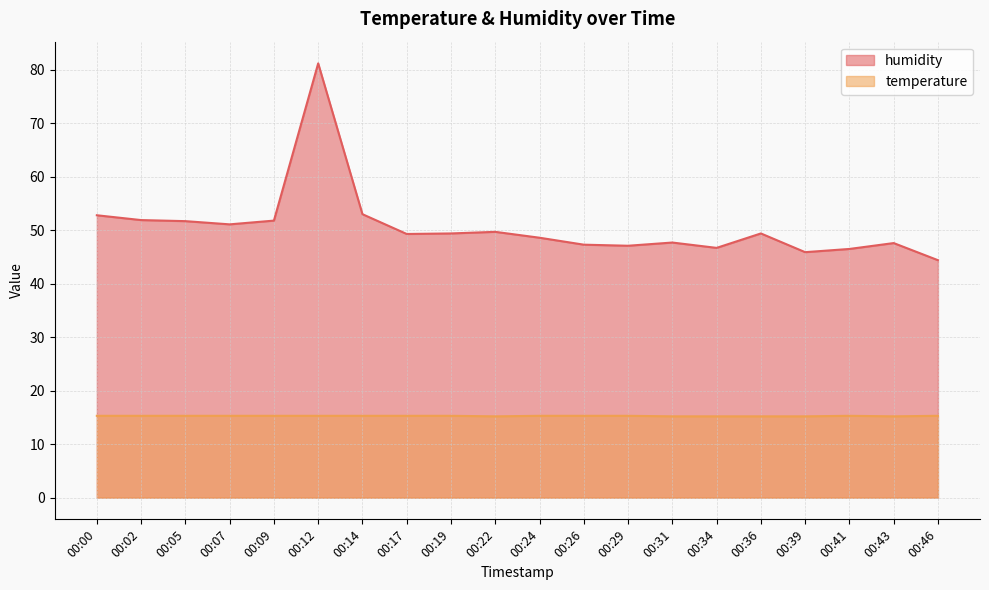

Reading left to right, transcribe all the data shown in this chart.

humidity: 00:00=52.8	00:02=51.9	00:05=51.7	00:07=51.1	00:09=51.8	00:12=81.2	00:14=53.0	00:17=49.3	00:19=49.4	00:22=49.7	00:24=48.6	00:26=47.3	00:29=47.1	00:31=47.7	00:34=46.7	00:36=49.4	00:39=45.9	00:41=46.5	00:43=47.6	00:46=44.4
temperature: 00:00=15.3	00:02=15.3	00:05=15.3	00:07=15.3	00:09=15.3	00:12=15.3	00:14=15.3	00:17=15.3	00:19=15.3	00:22=15.2	00:24=15.3	00:26=15.3	00:29=15.3	00:31=15.2	00:34=15.2	00:36=15.2	00:39=15.2	00:41=15.3	00:43=15.2	00:46=15.3